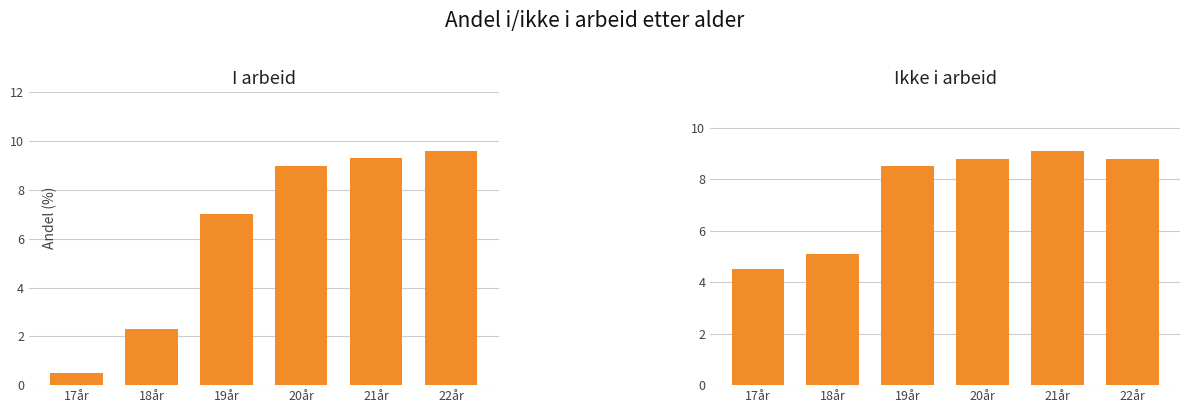

Rank the series by their maximum value, from highest to lowest.

I arbeid, Ikke i arbeid